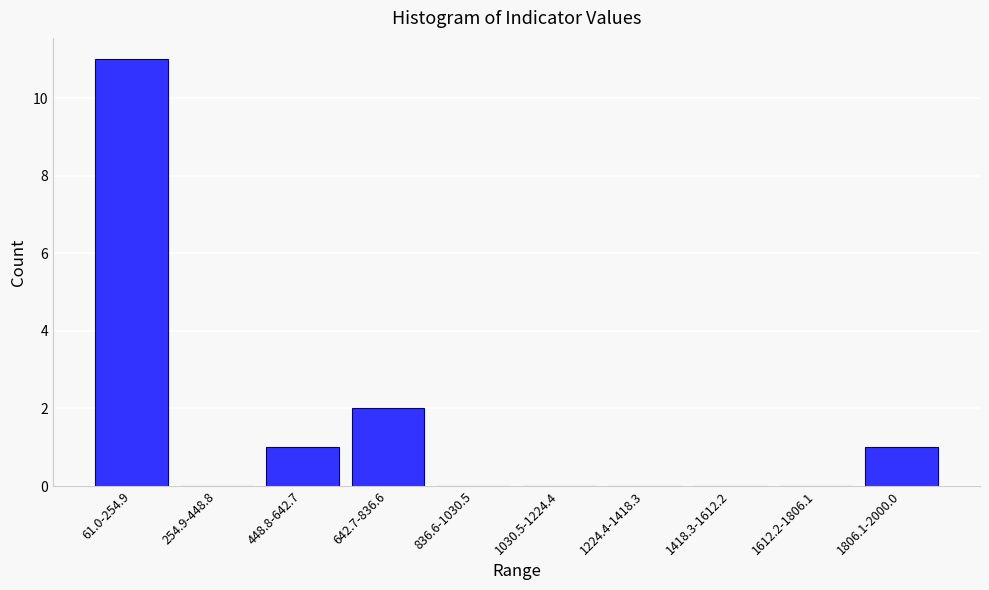

Reading left to right, extract all data points from this chart.

61.0-254.9=11	254.9-448.8=0	448.8-642.7=1	642.7-836.6=2	836.6-1030.5=0	1030.5-1224.4=0	1224.4-1418.3=0	1418.3-1612.2=0	1612.2-1806.1=0	1806.1-2000.0=1